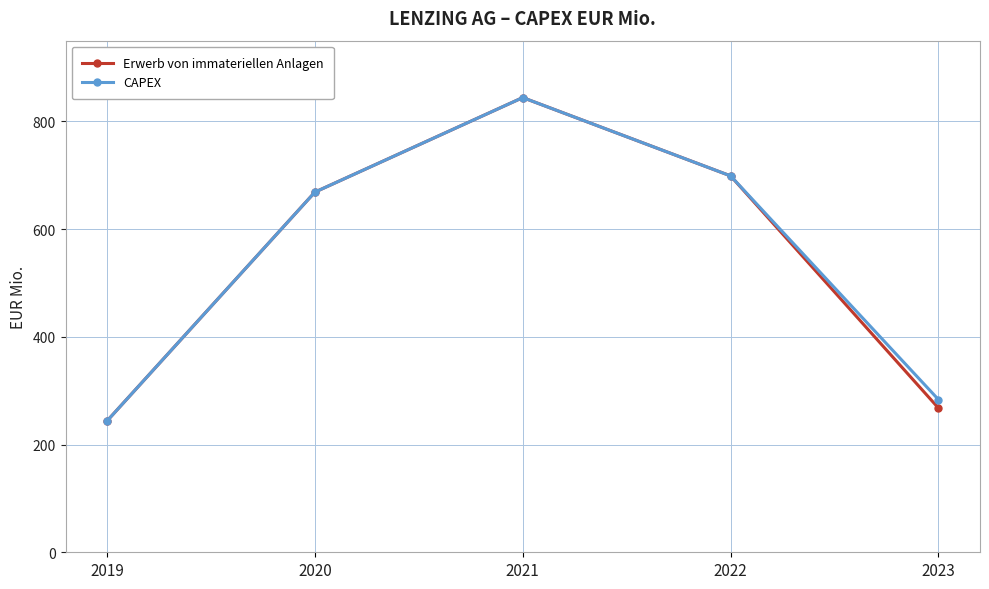

What are all the series names shown in the legend?

Erwerb von immateriellen Anlagen, CAPEX